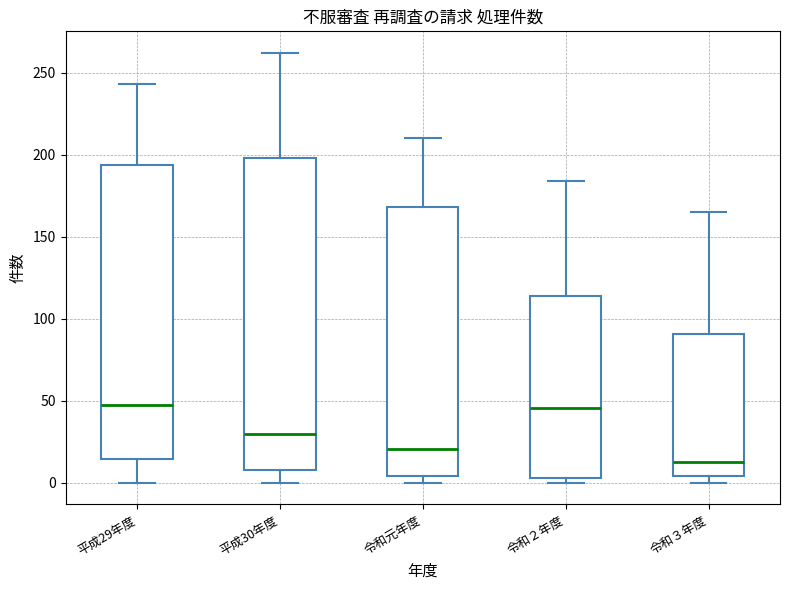

Reading left to right, read every box against the y-axis: the position of its median line, the range the box covers, and the ends of its whiskers. The values are not printed on the chart, so give them approximately, as read against the axis.

平成29年度: median 50, box 15 to 195, whiskers 0 to 245
平成30年度: median 30, box 10 to 200, whiskers 0 to 260
令和元年度: median 20, box 5 to 170, whiskers 0 to 210
令和２年度: median 45, box 5 to 115, whiskers 0 to 185
令和３年度: median 15, box 5 to 90, whiskers 0 to 165